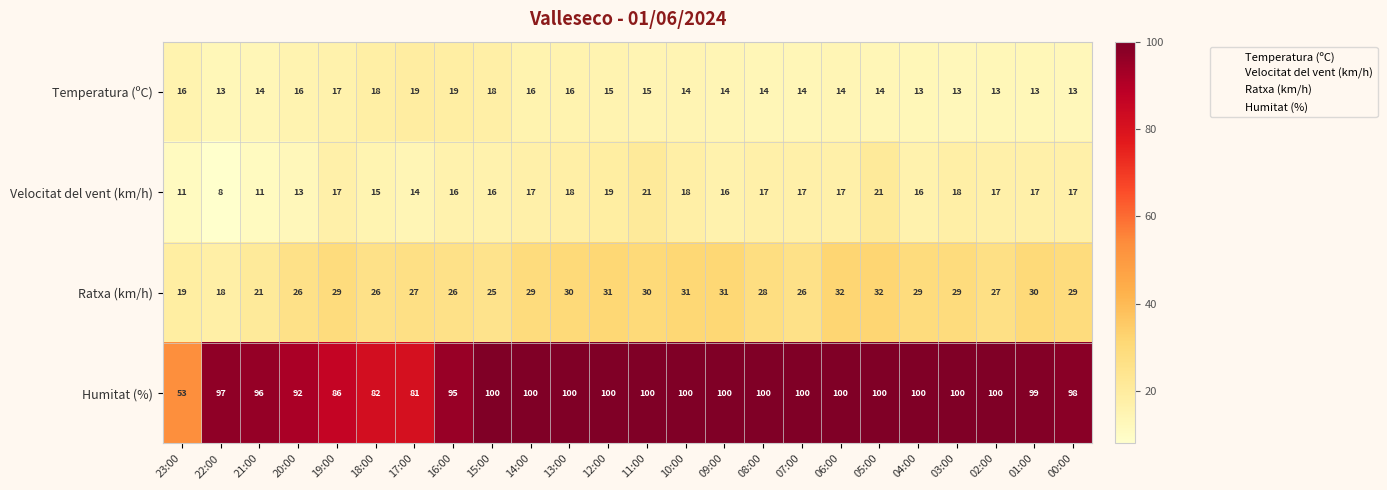

Count the Temperatura (ºC) values in the range 14 to 16.

13